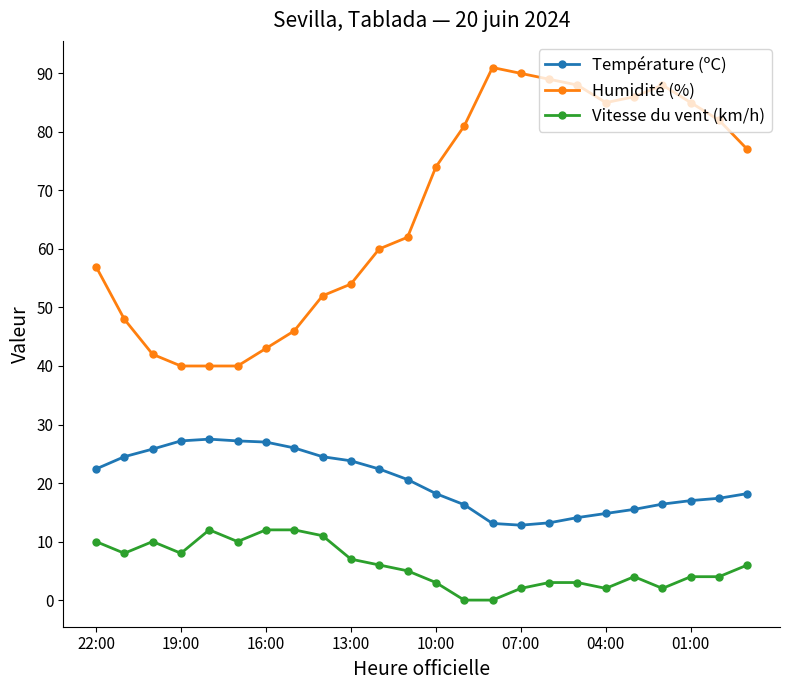

What are all the series names shown in the legend?

Température (ºC), Humidité (%), Vitesse du vent (km/h)